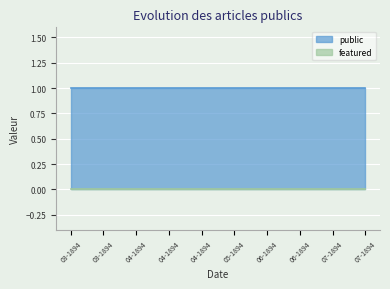

True or false: public has a value of 1 at 21-04-1894.

True